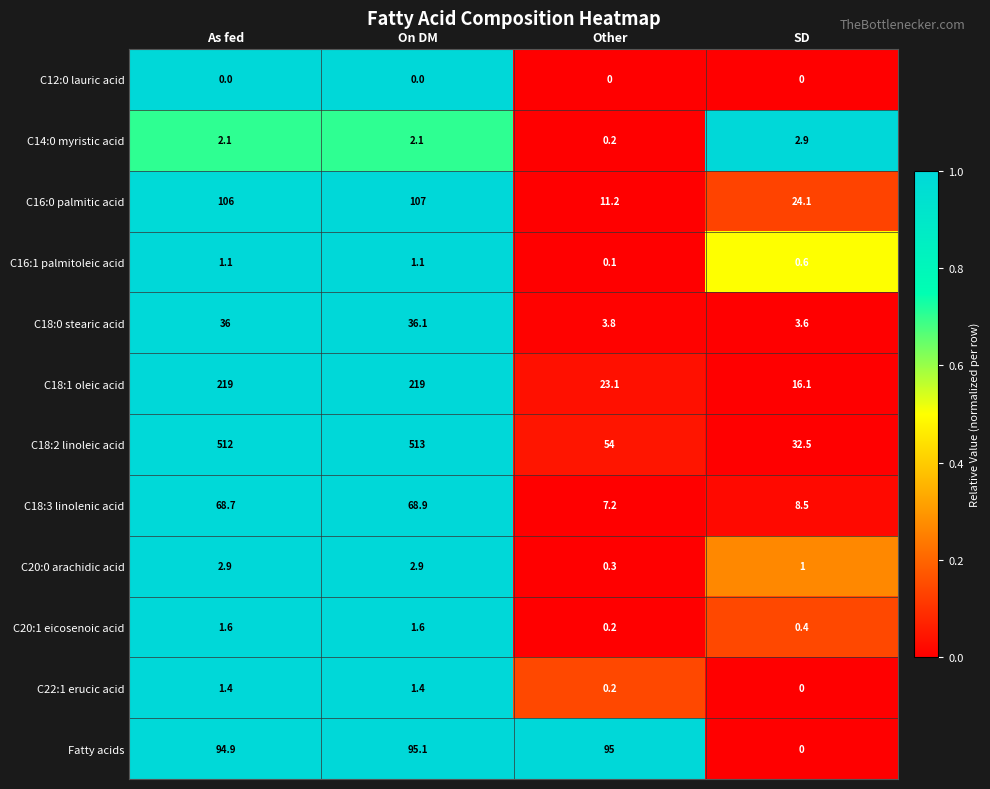

What is the difference between the maximum and minimum values in the C18:3 linolenic acid series?

61.7